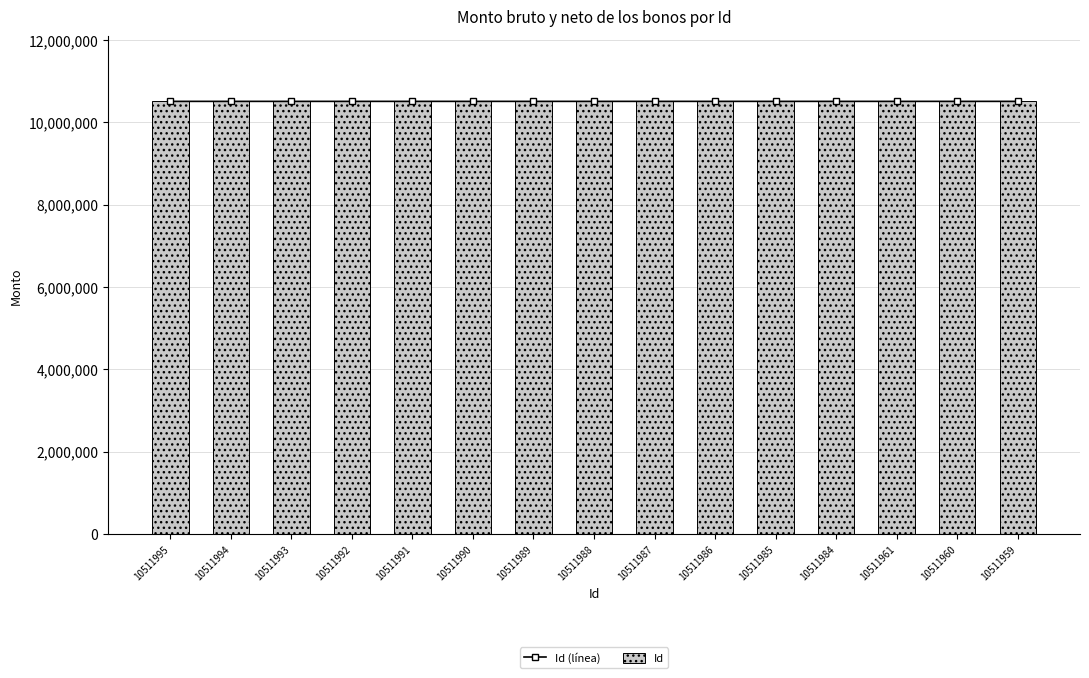

The Id (línea) series shows 3927595 at 10511994. True or false?

False